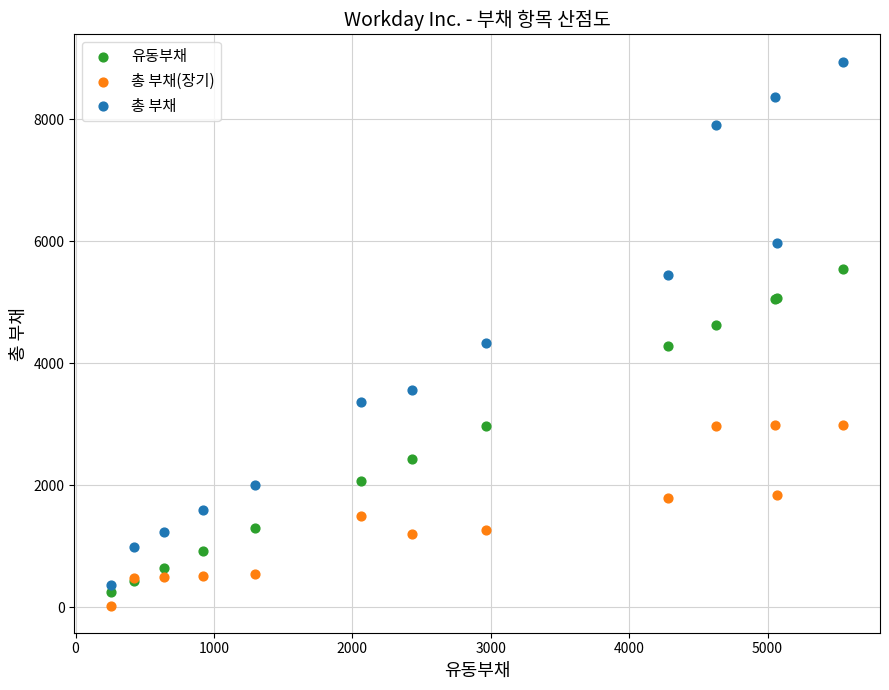

Which series contains the highest Y value?

총 부채